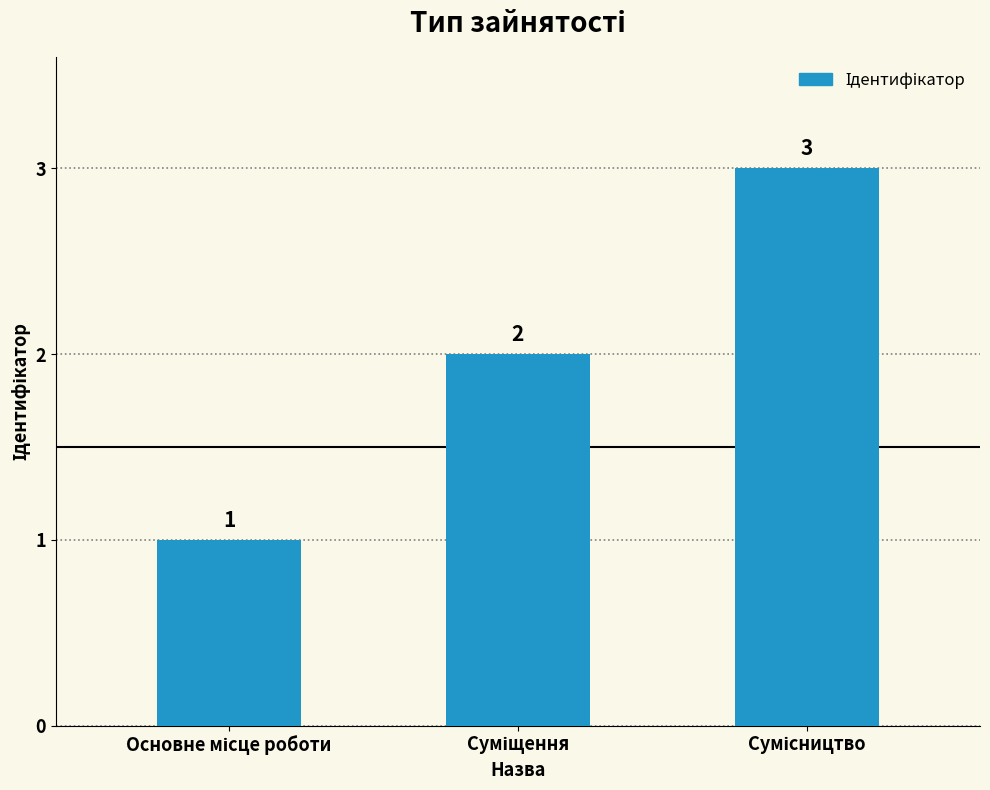

What is the value of the 1st bar from the left?

1